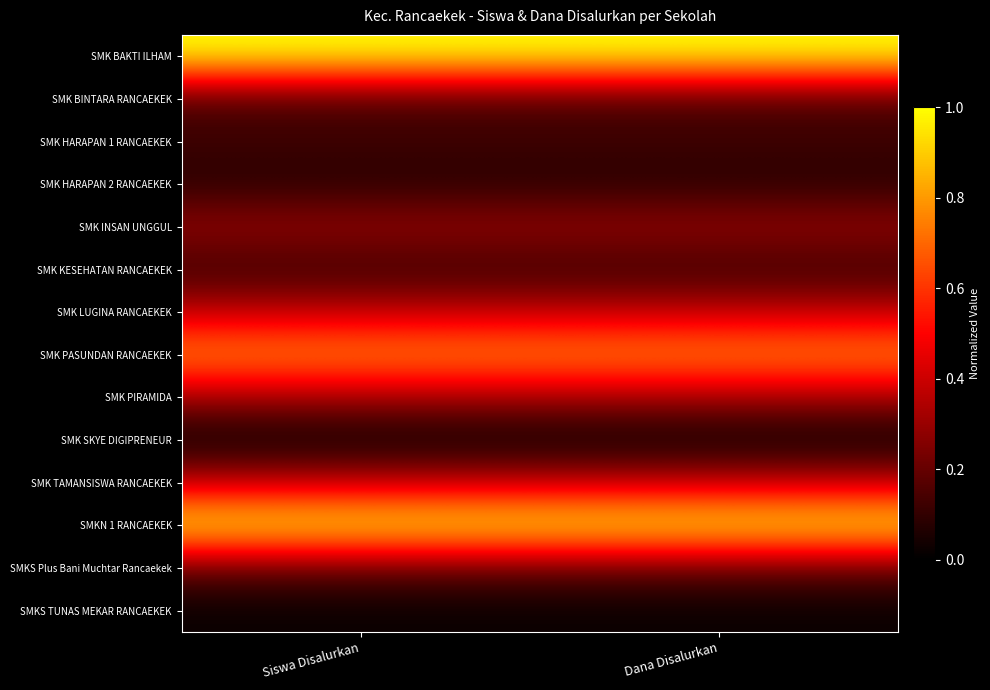

What is the total value across all series at Siswa Disalurkan?

4.8